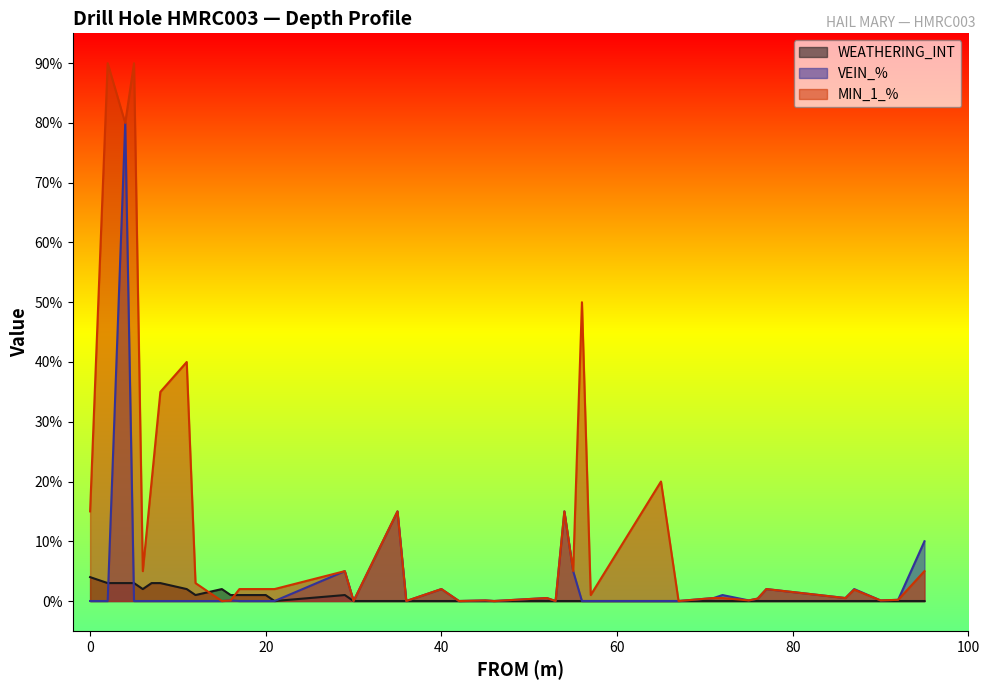

Does the chart display data point markers on the line(s)?

No